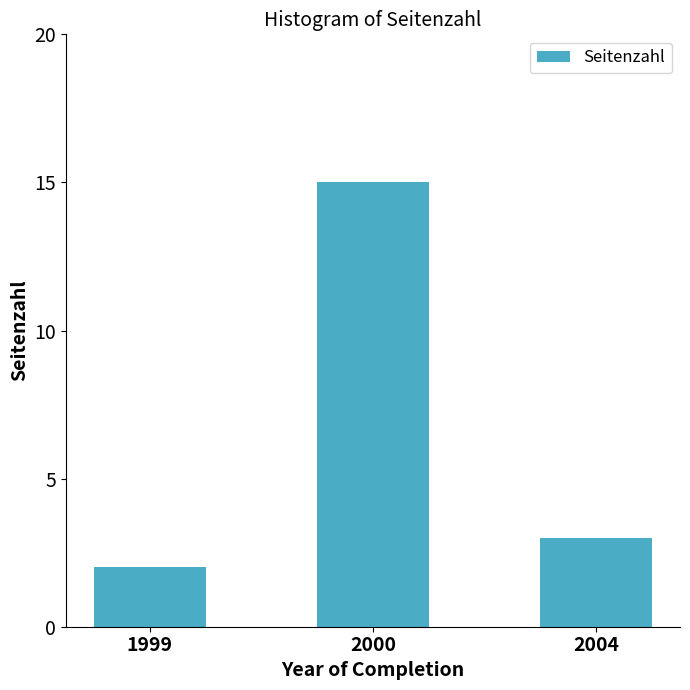

List the labels in order of value, smallest first.

1999, 2004, 2000